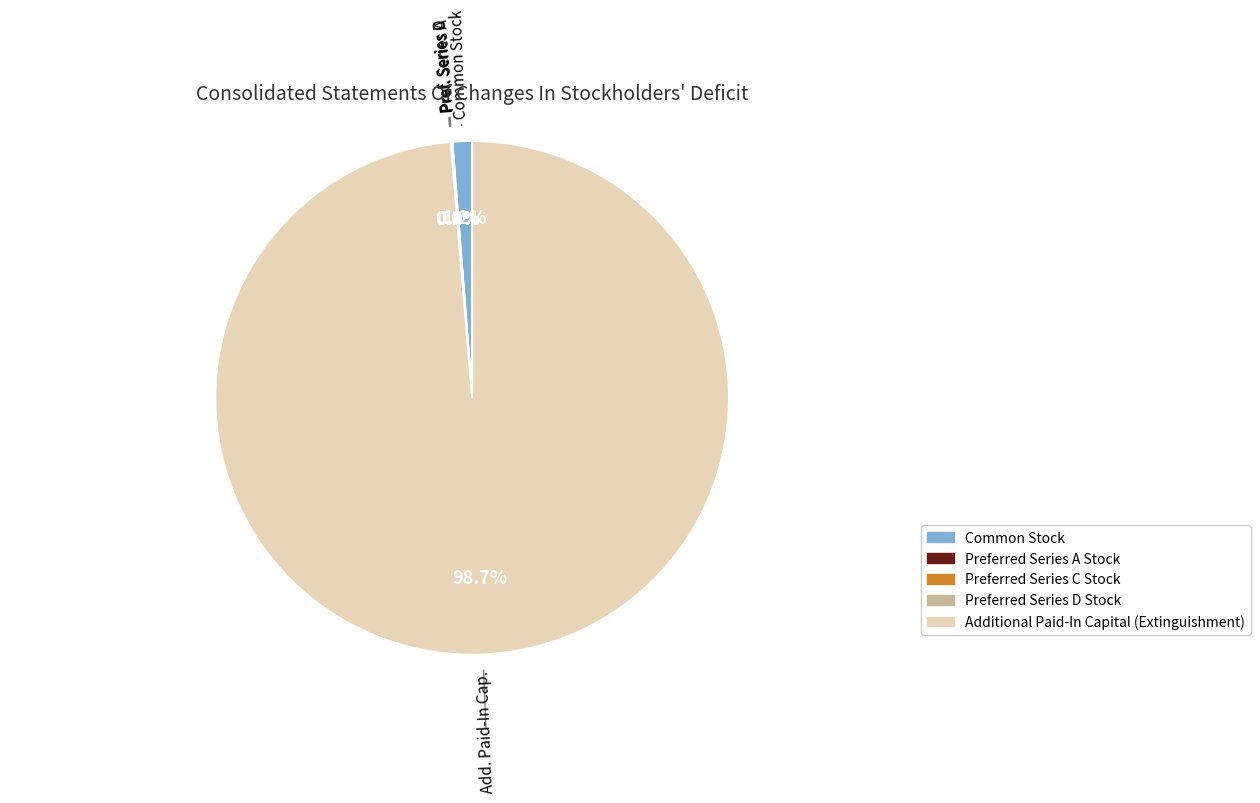

Does Common Stock represent more than half of the total?

No